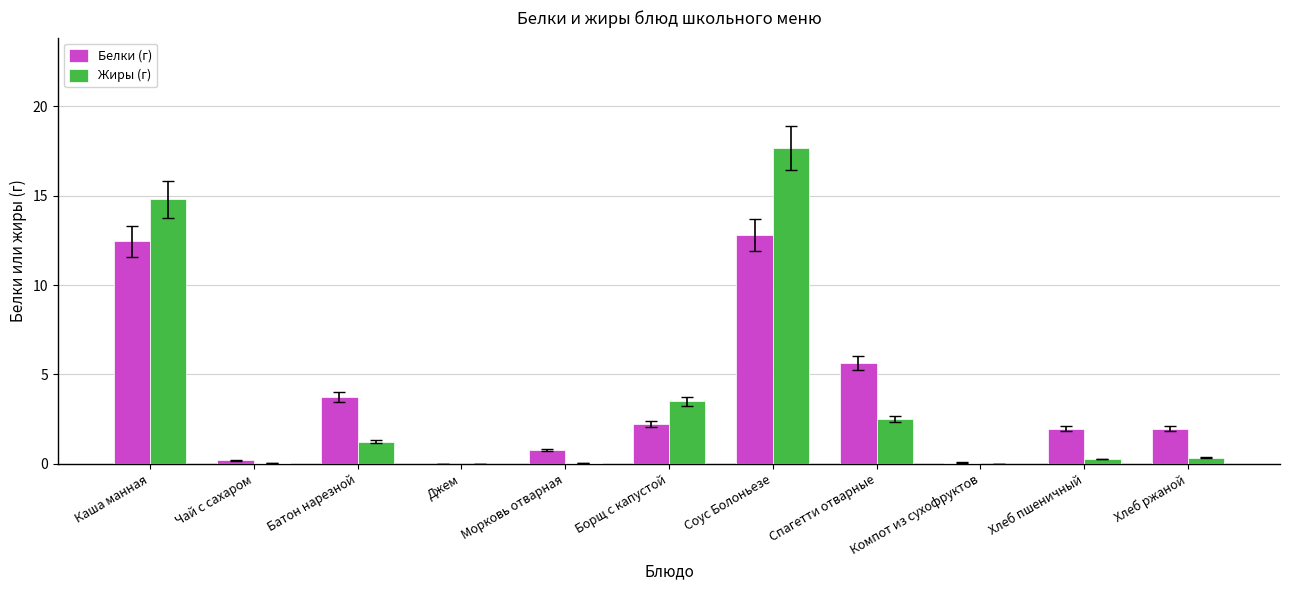

What is the sum of all Жиры (г) values?

40.5